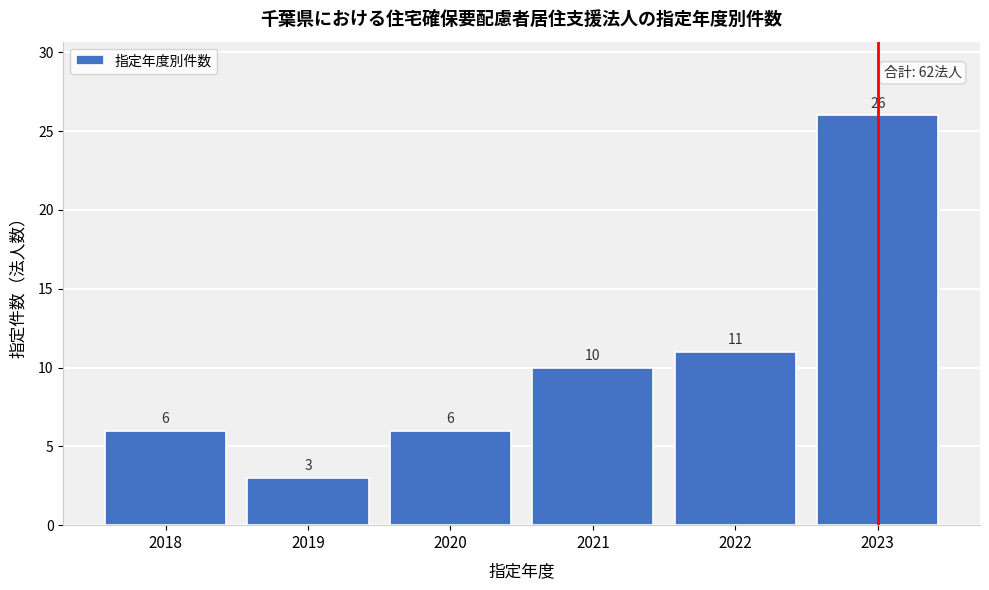

Reading left to right, list all the values displayed in this chart.

2018=6	2019=3	2020=6	2021=10	2022=11	2023=26